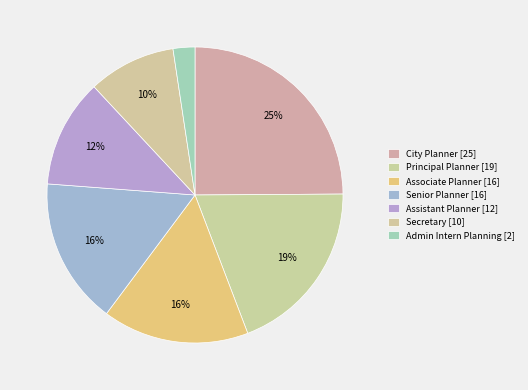

Approximately how many times larger is the value at Admin Intern Planning compared to Assistant Planner?

0.2